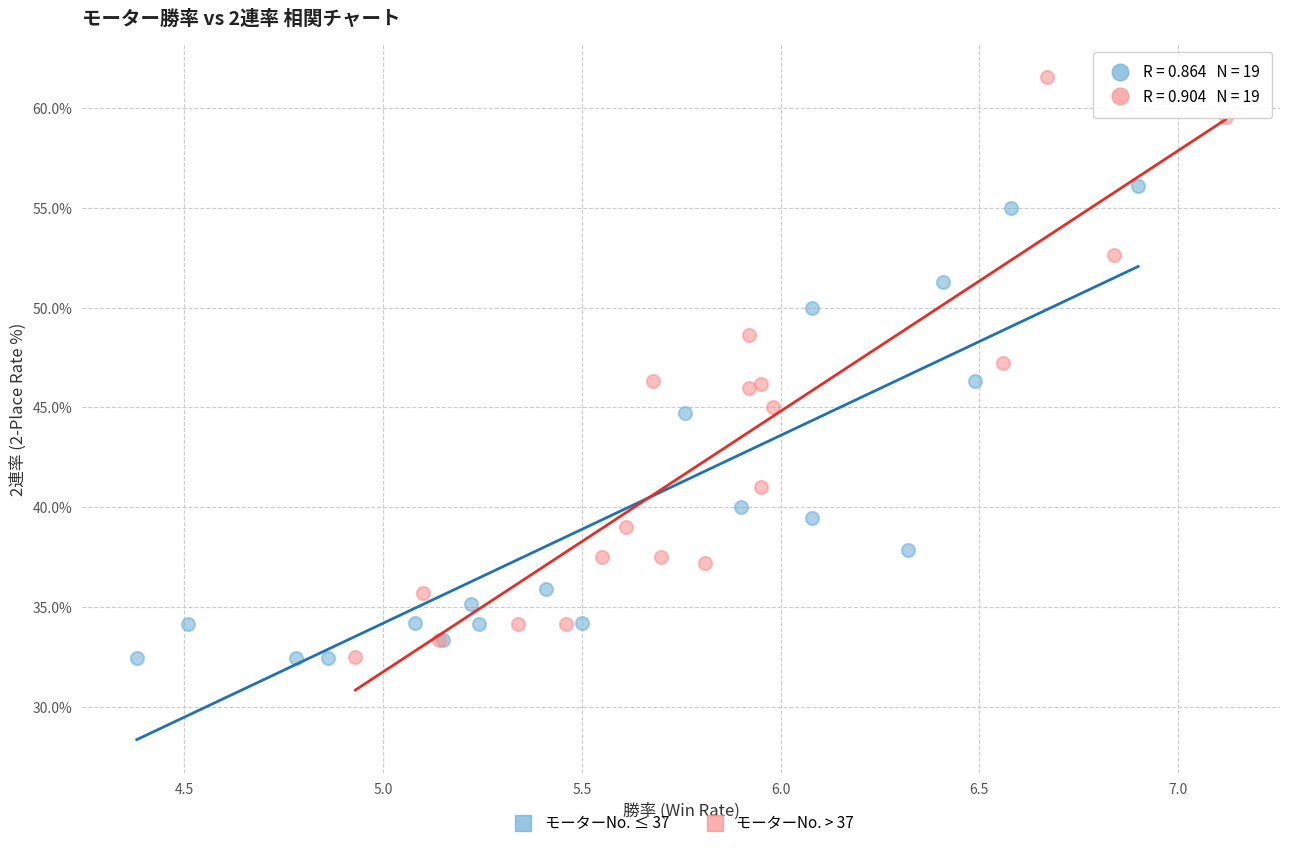

Which series reaches the maximum Y coordinate?

モーターNo. > 37